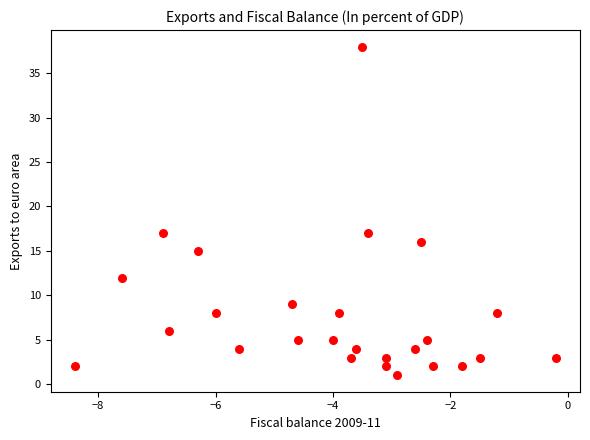

What is the range of Y values (max minus min)?

37